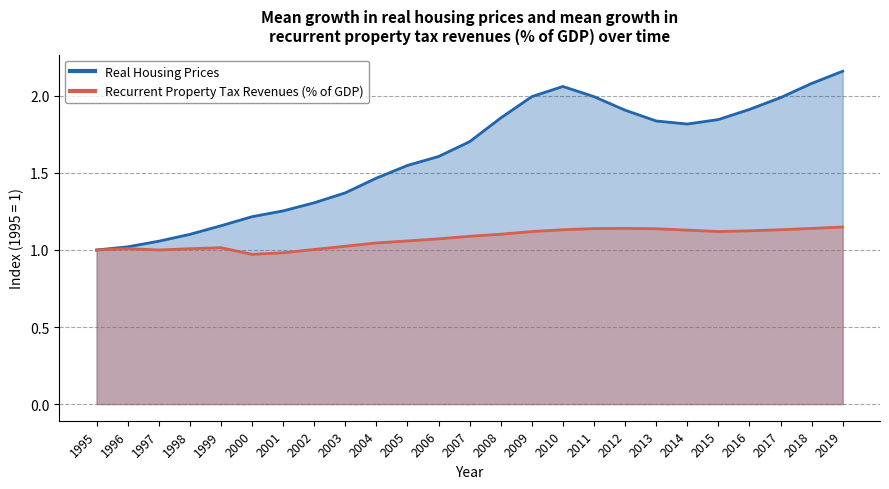

How many interior local valleys does the Recurrent Property Tax Revenues (% of GDP) series have?

3